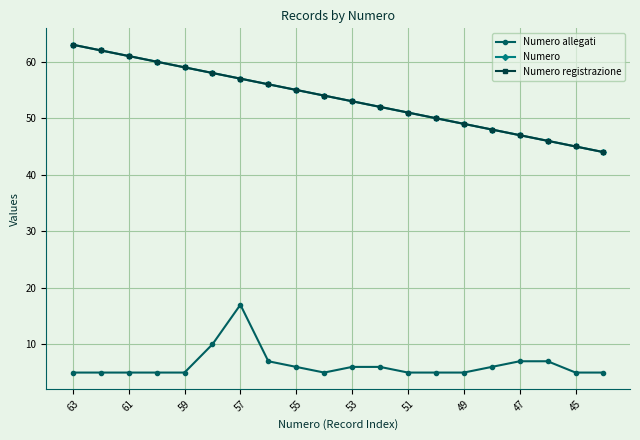

True or false: Numero registrazione has more than 0 interior local peaks.

False